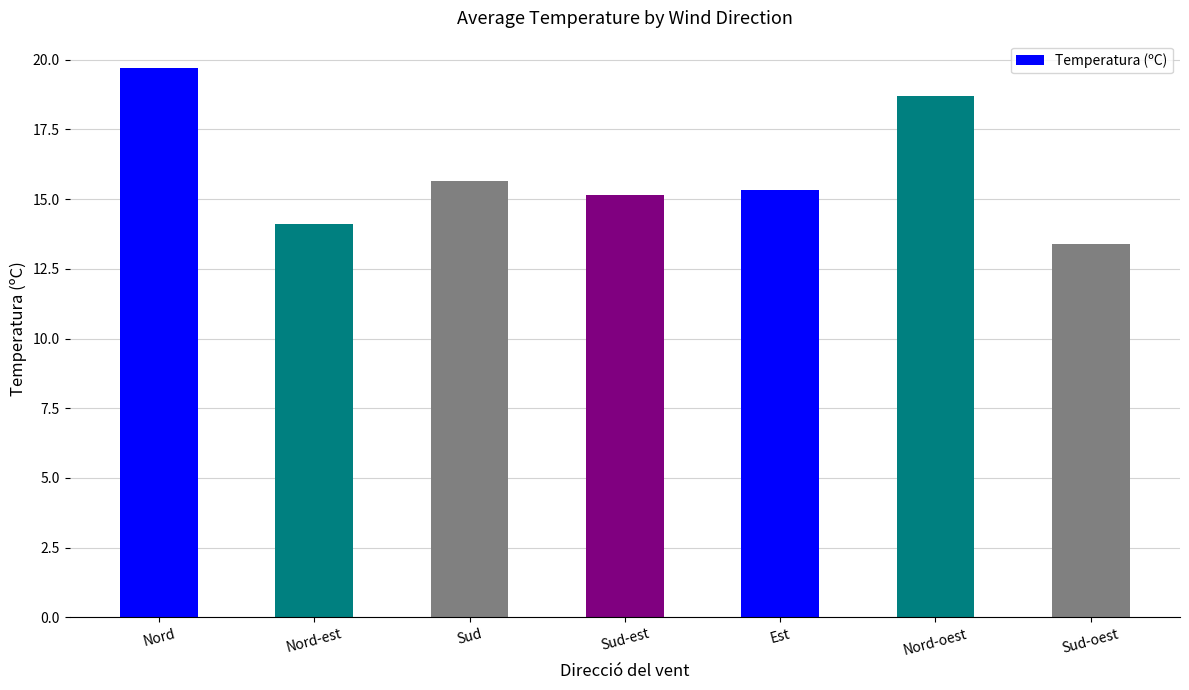

What is the difference between the maximum and minimum values?

6.3